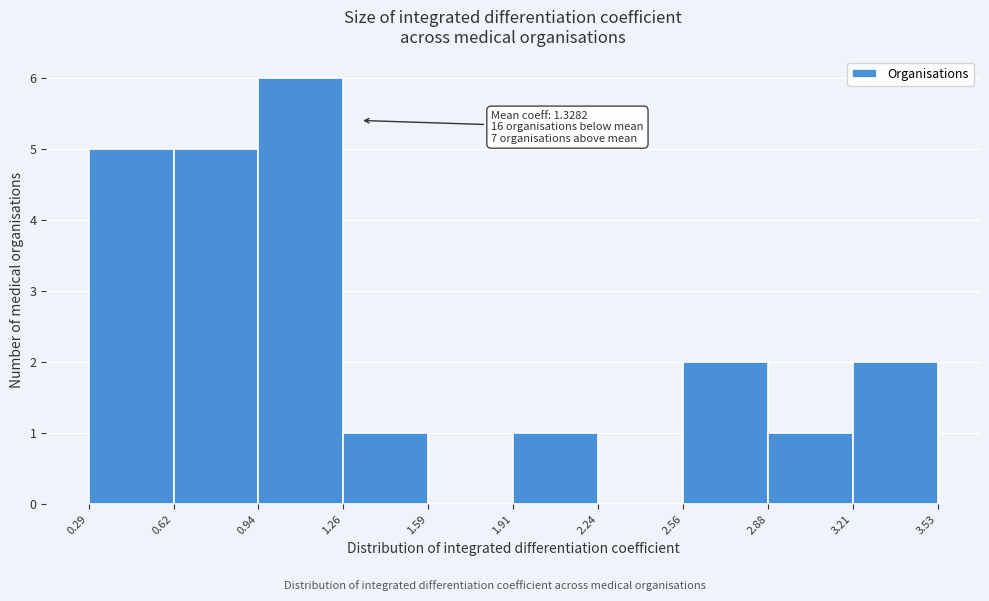

Over which range of the x-axis is the bar tallest?

0.94 to 1.26